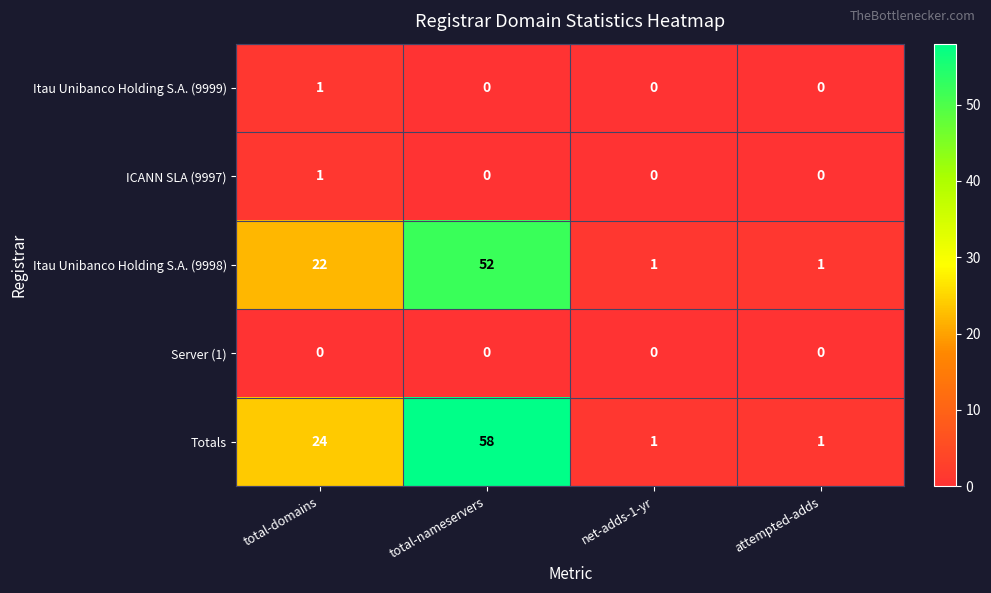

At how many categories does at least one series exceed 8?

2